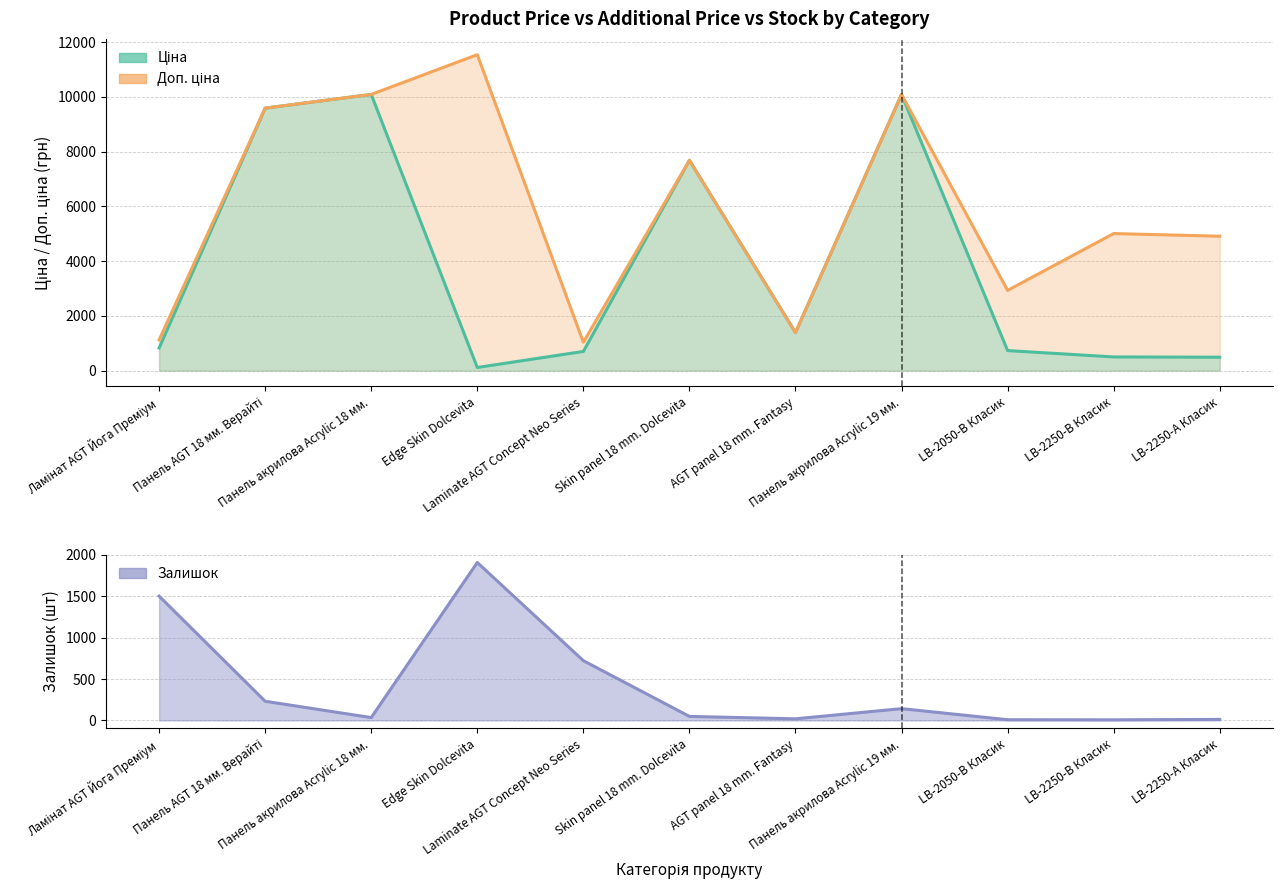

What is the lowest value of the Залишок series?

8.0